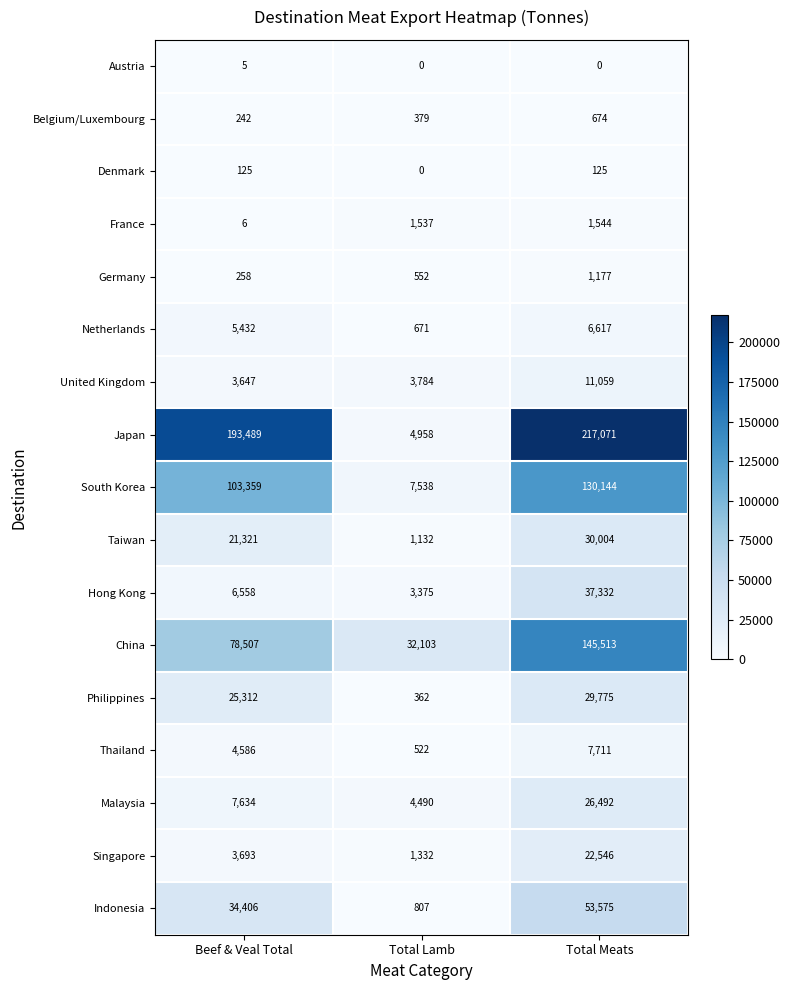

What is the greatest value displayed?

217071